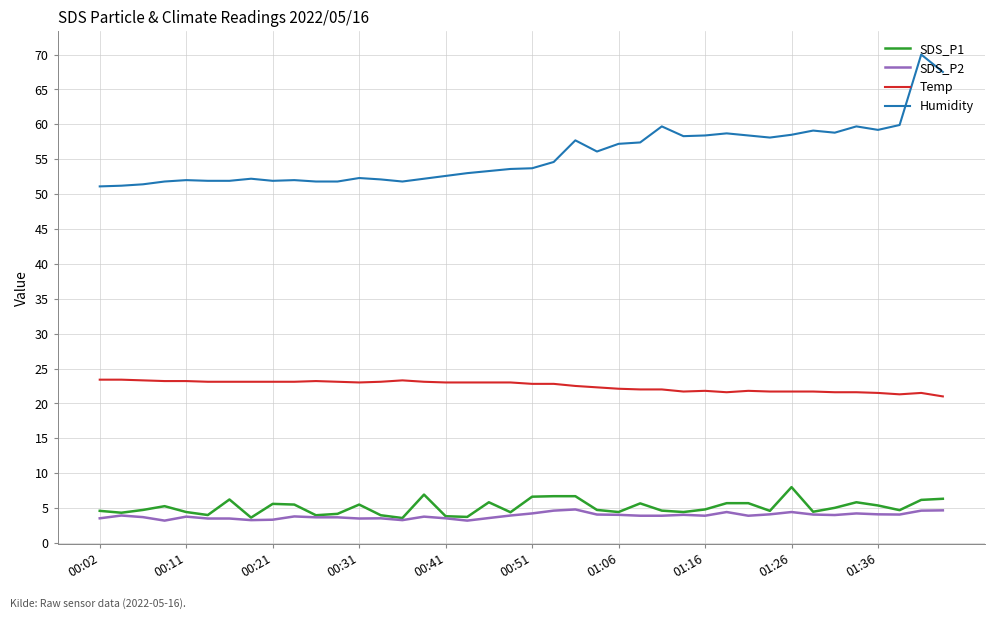

How many lines are shown in the chart?

4